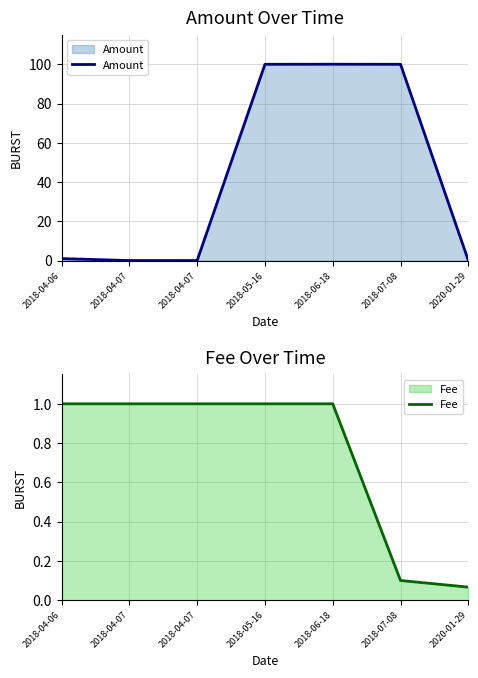

What is the total value across all series at 2018-04-07?

1.0